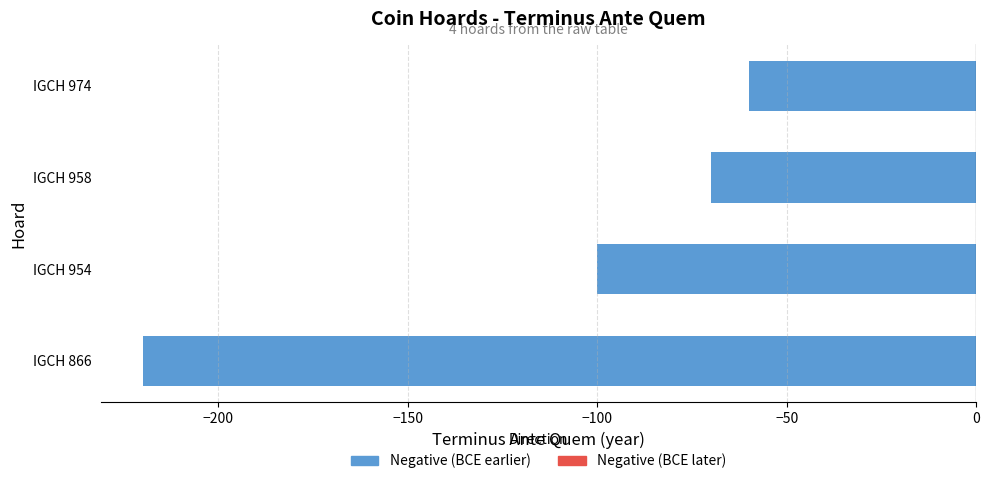

How many categories are shown in the chart?

4